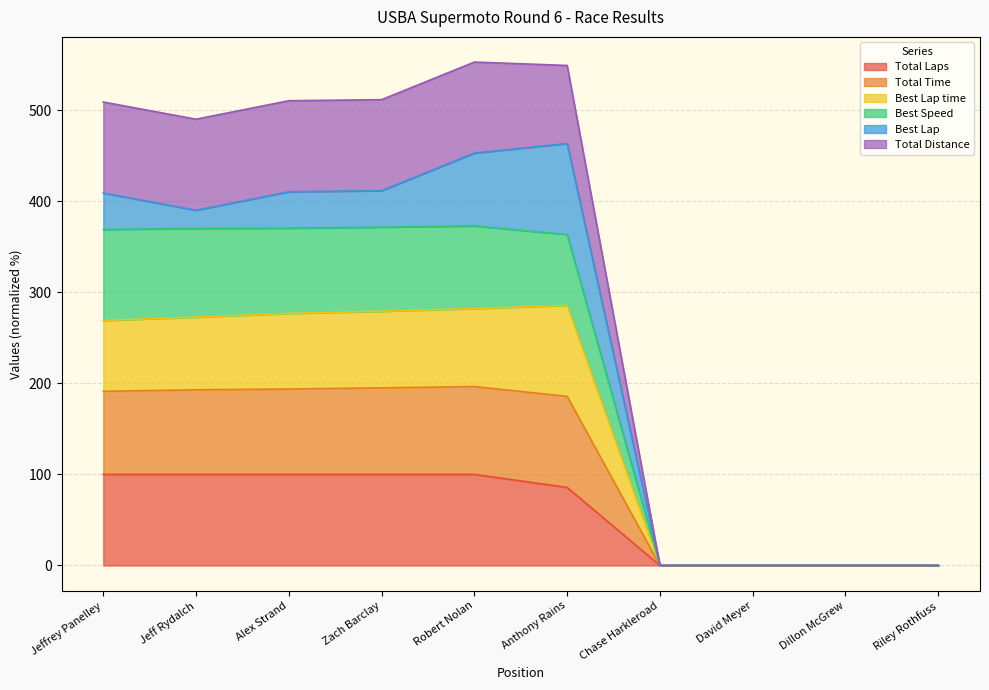

Does the chart display data point markers on the line(s)?

No